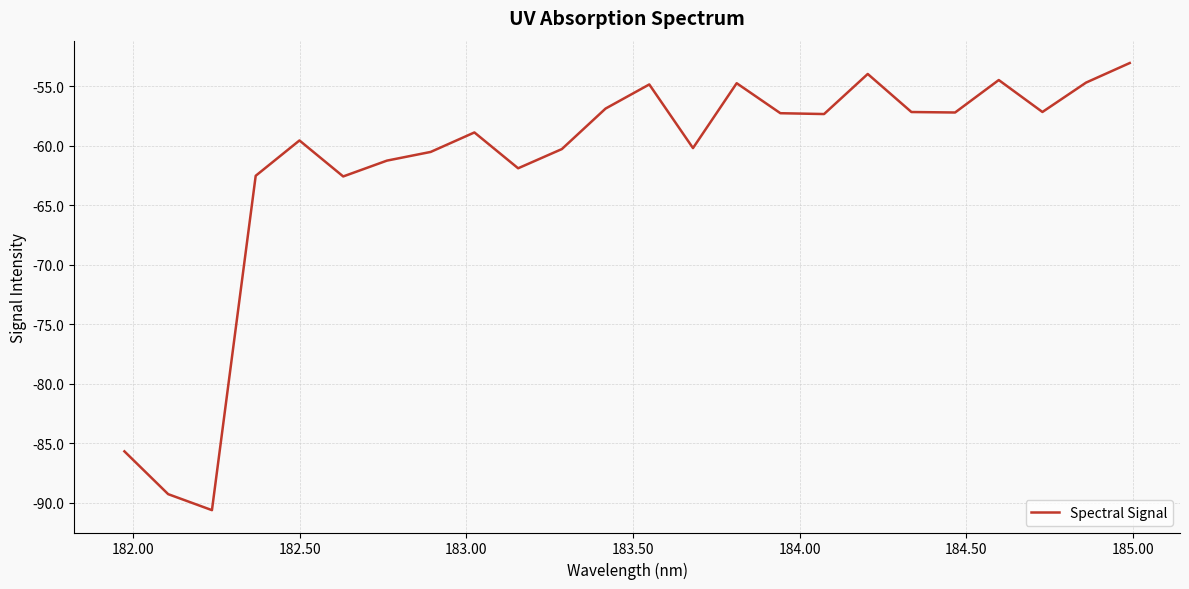

What is the difference between the maximum and minimum values?

37.6